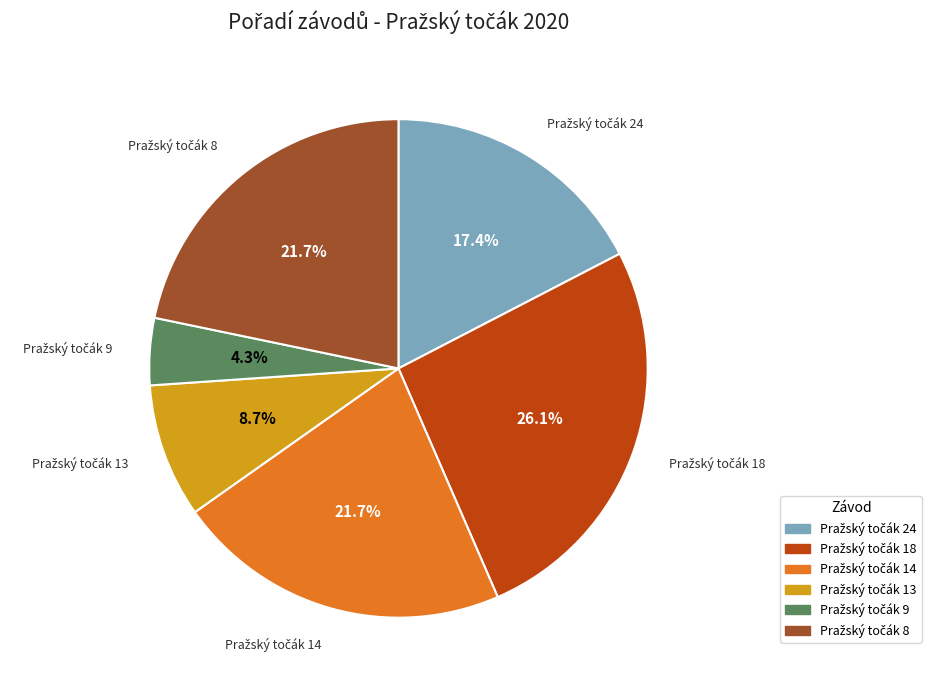

Is there any slice that represents more than half of the pie?

No